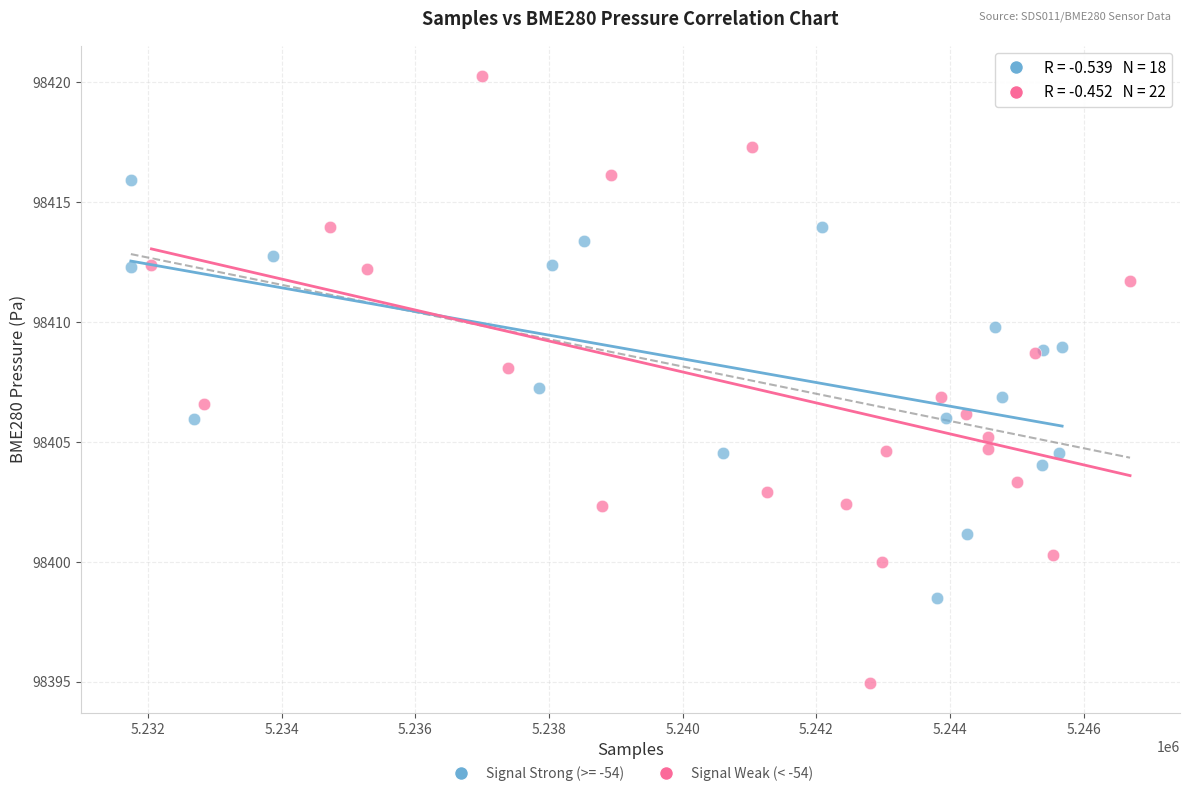

Which series has the widest spread of Y values?

Signal Weak (< -54)